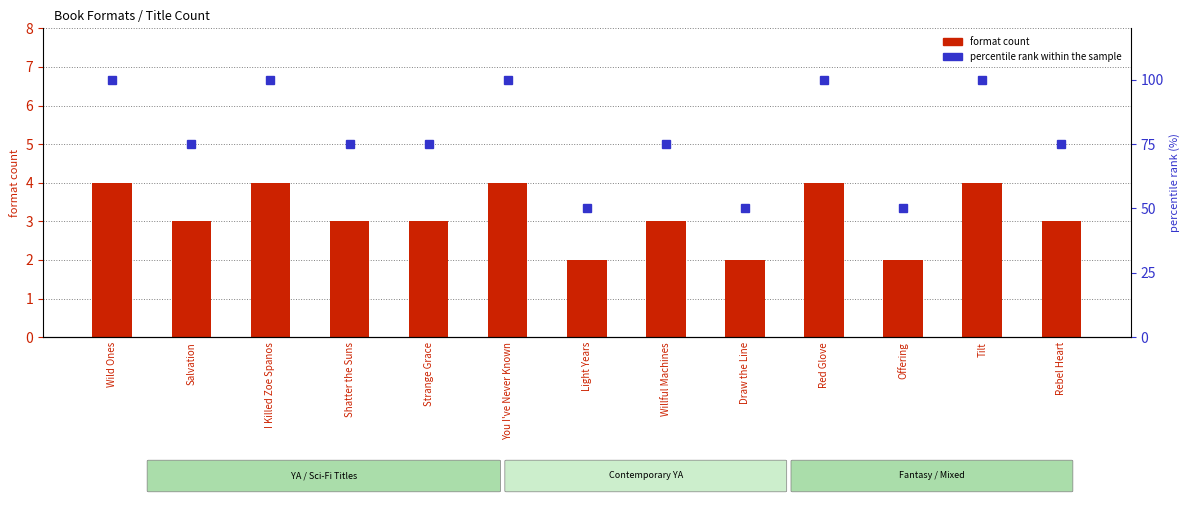

At which category does the chart reach its peak across all series?

Wild Ones